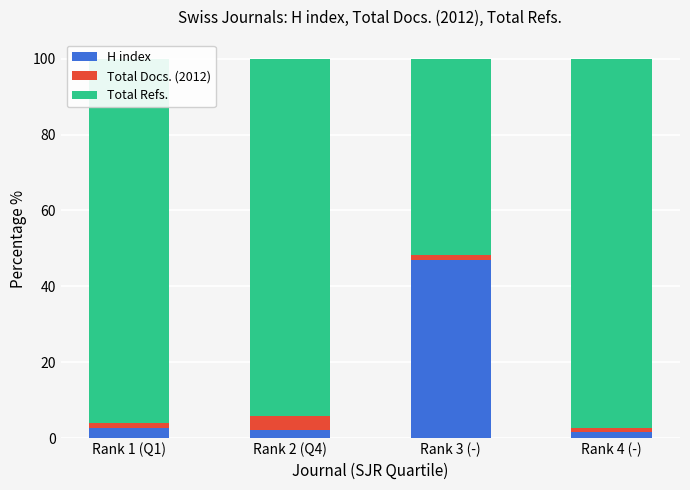

The value of H index at Rank 3 (-) is 46.9. True or false?

True